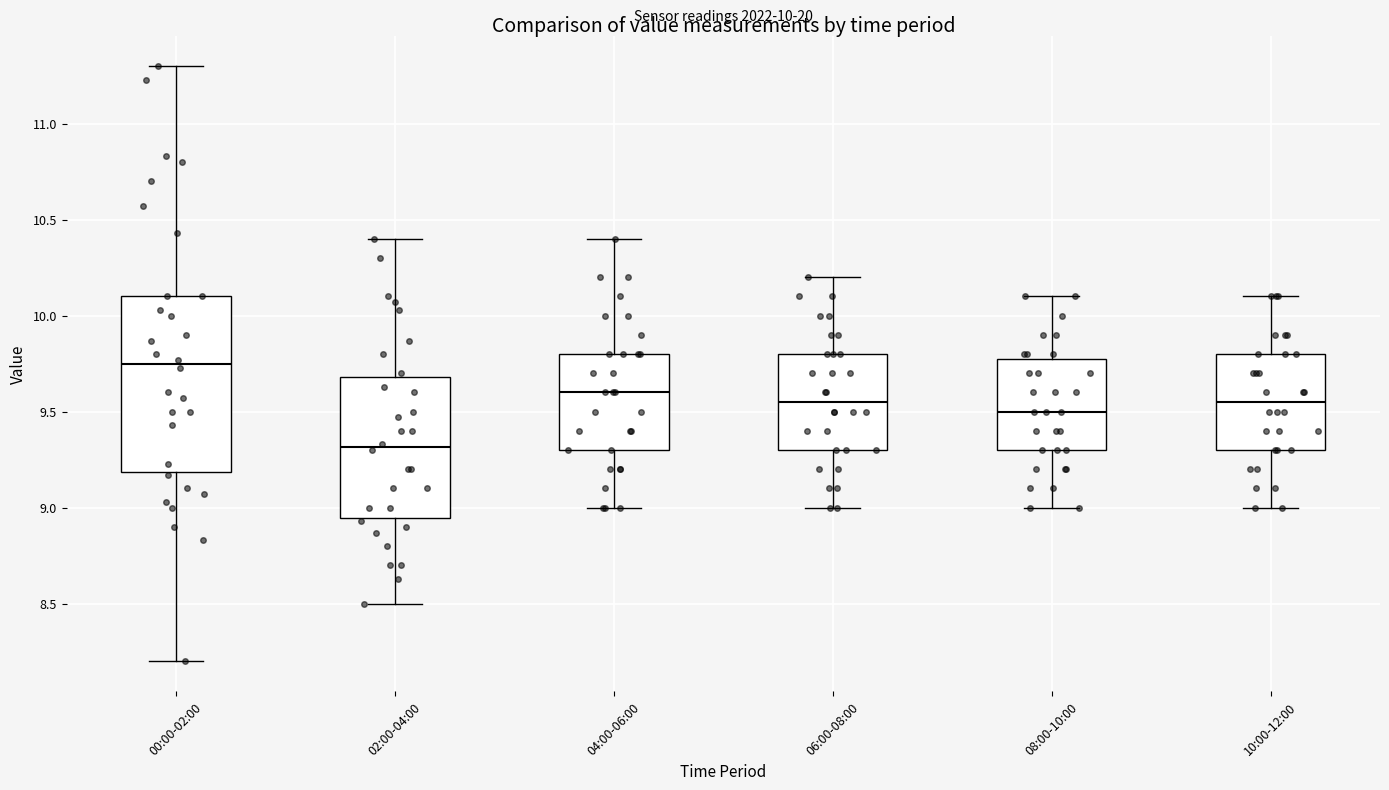

Which box is the tallest, from its lower edge to its upper edge?

00:00-02:00